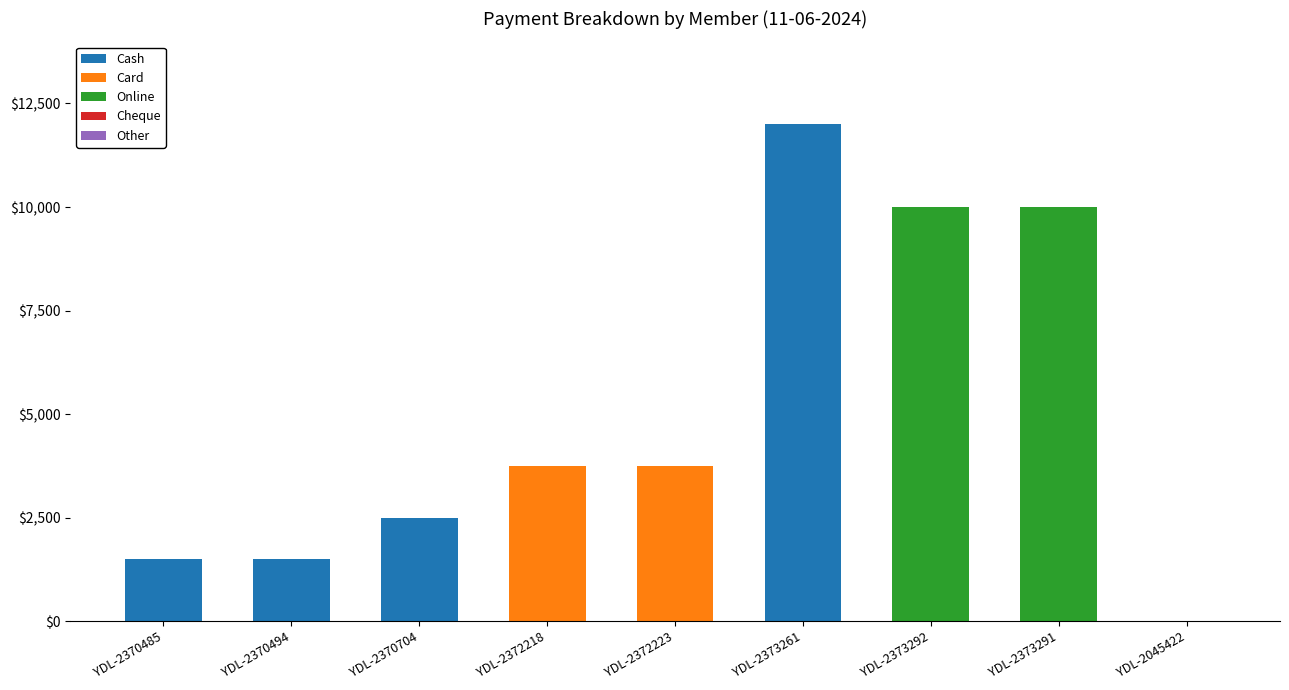

Are the bars horizontal?

No